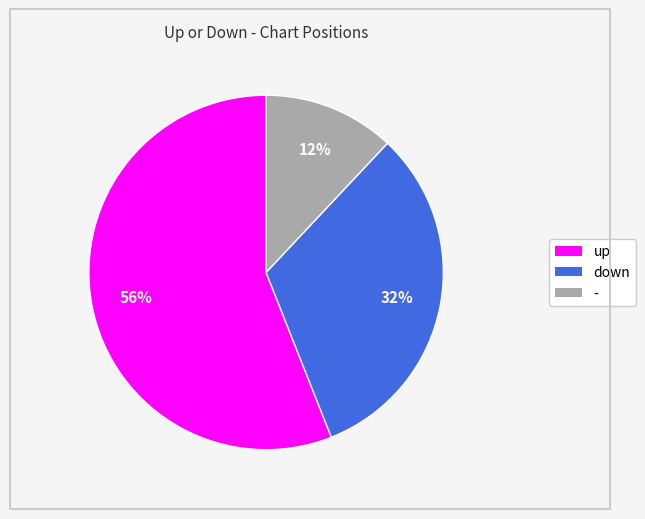

What is the ratio of the value at - to the value at down?

0.4